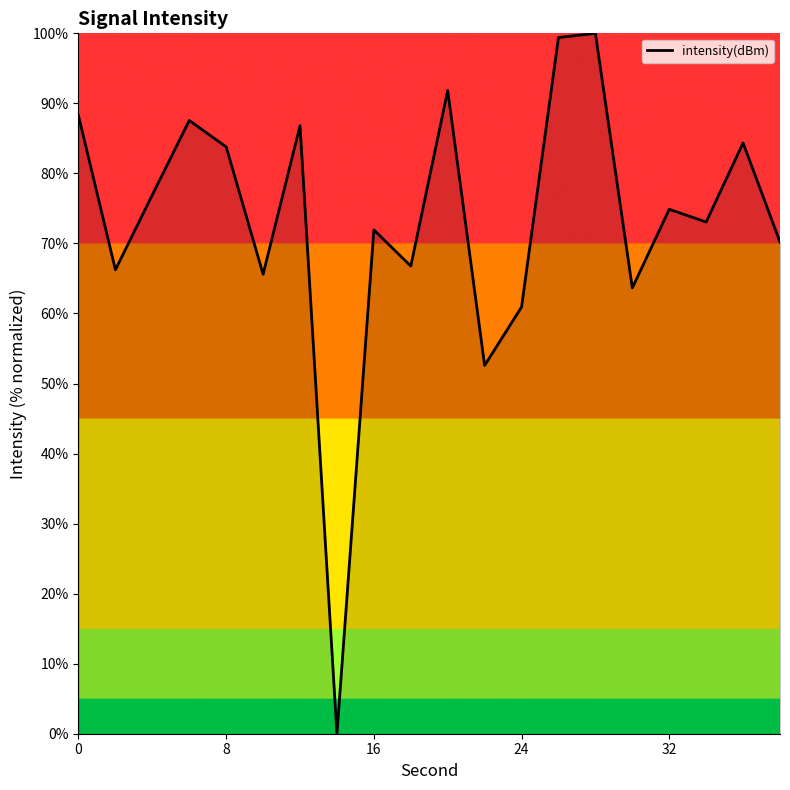

What is the difference between the maximum and minimum values?

100.0